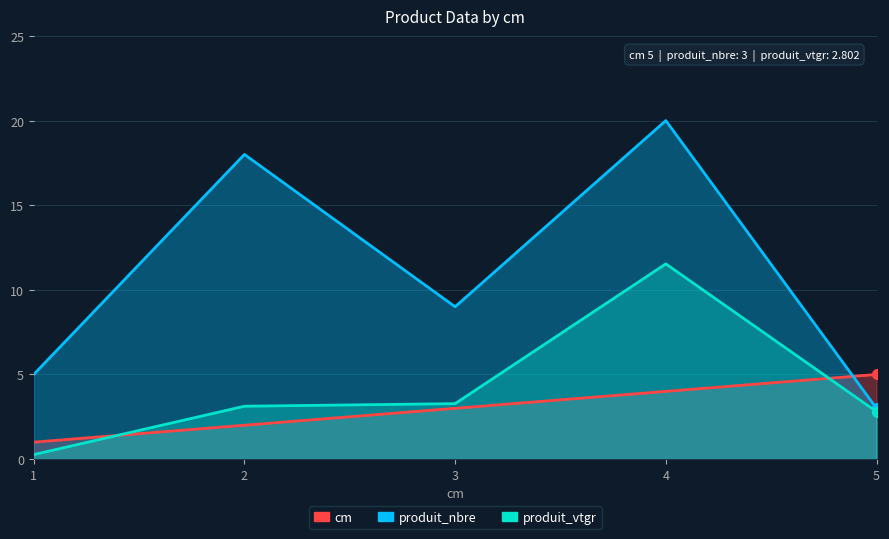

How many lines are shown in the chart?

3